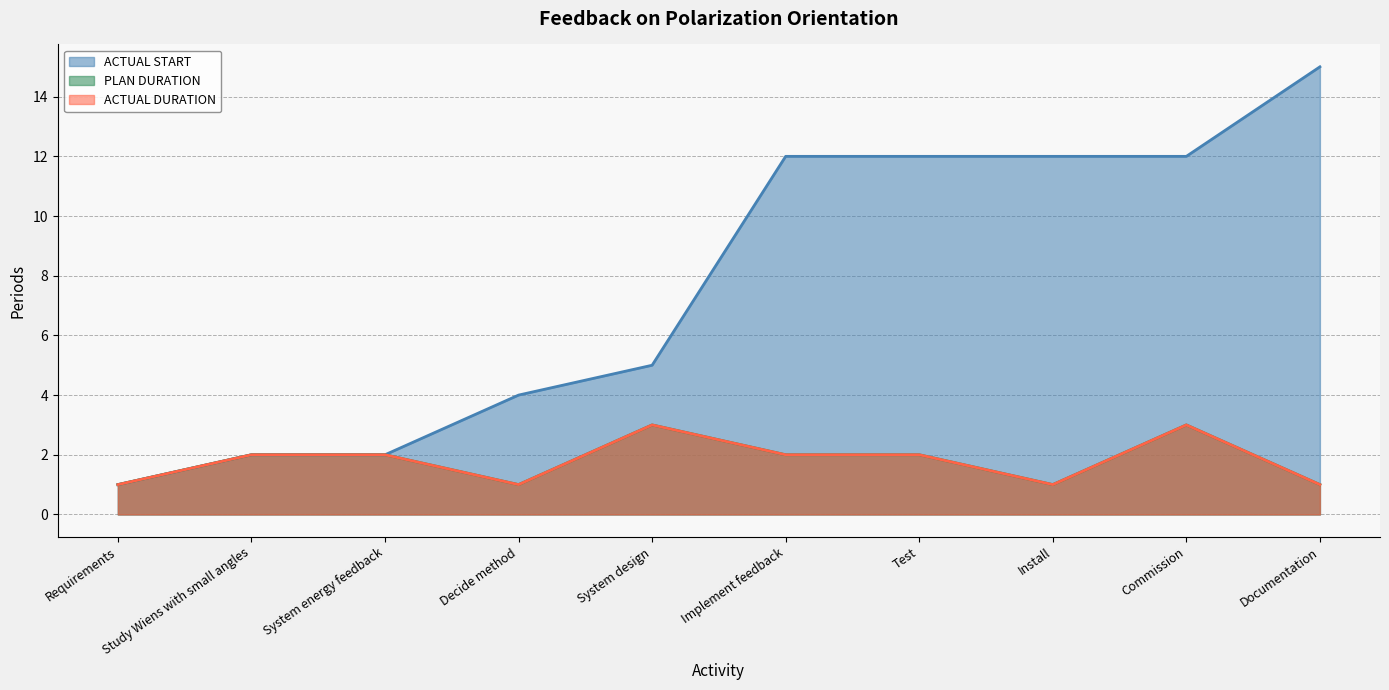

How many distinct data groups are displayed?

3